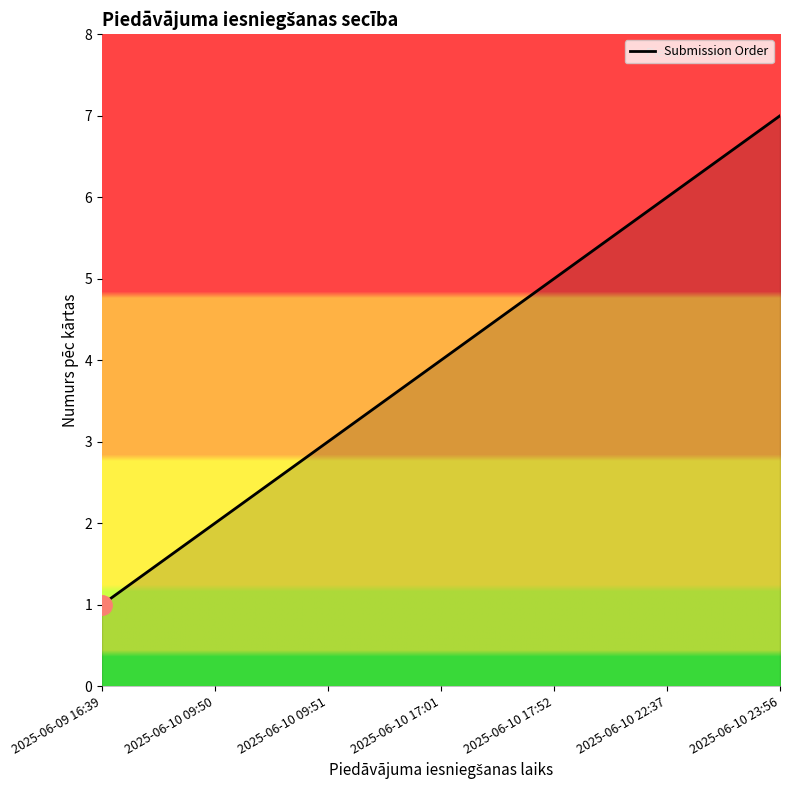

Reading right to left, transcribe all the data shown in this chart.

2025-06-10 23:56=7	2025-06-10 22:37=6	2025-06-10 17:52=5	2025-06-10 17:01=4	2025-06-10 09:51=3	2025-06-10 09:50=2	2025-06-09 16:39=1